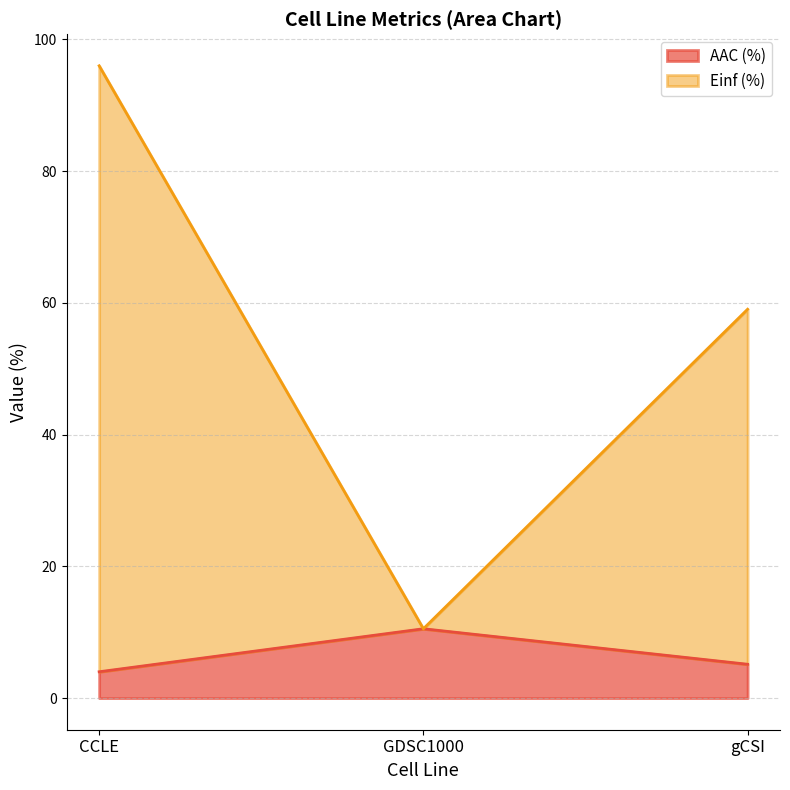

Which series has the largest range (max minus min)?

Einf (%)